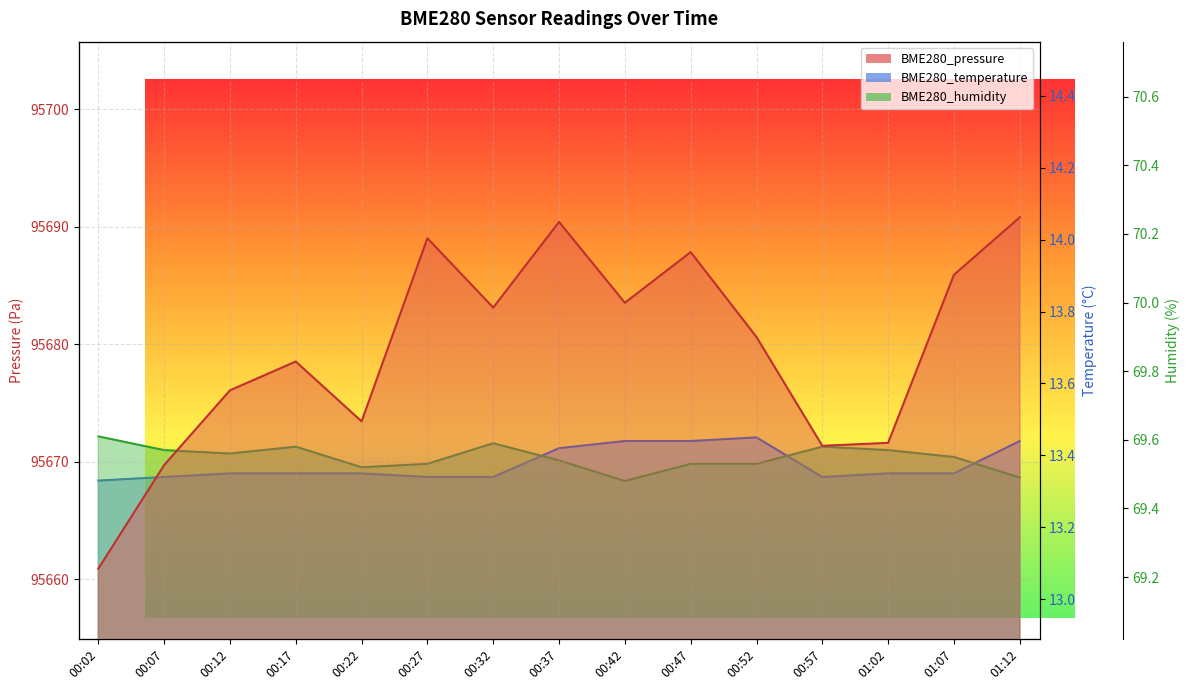

How many interior local valleys does the BME280_pressure series have?

4